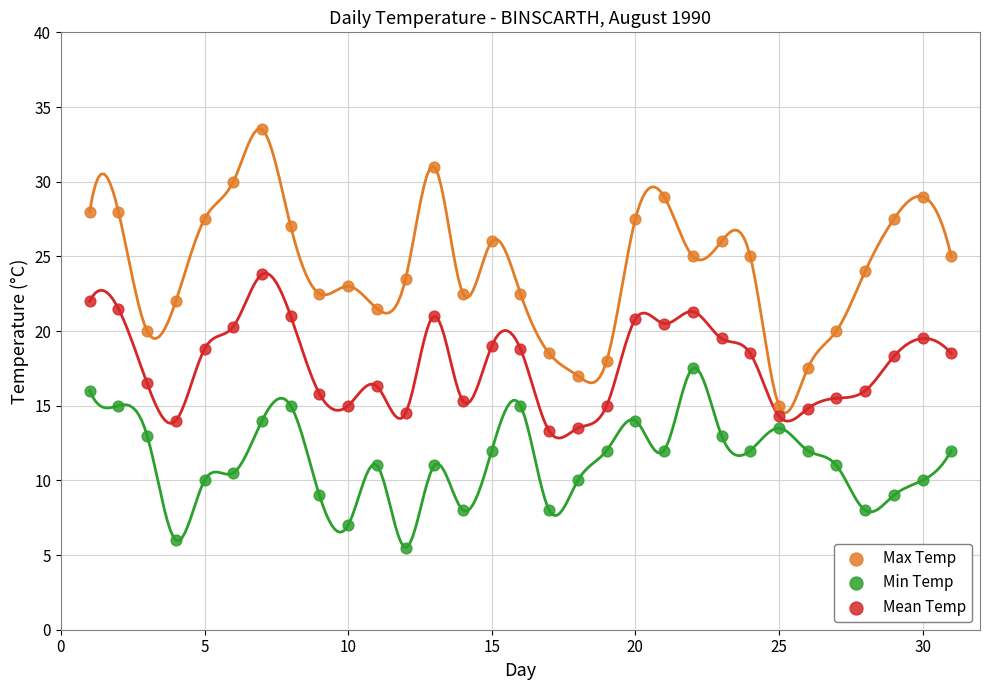

Across all data points, what is the range of Y values (max minus min)?

28.0